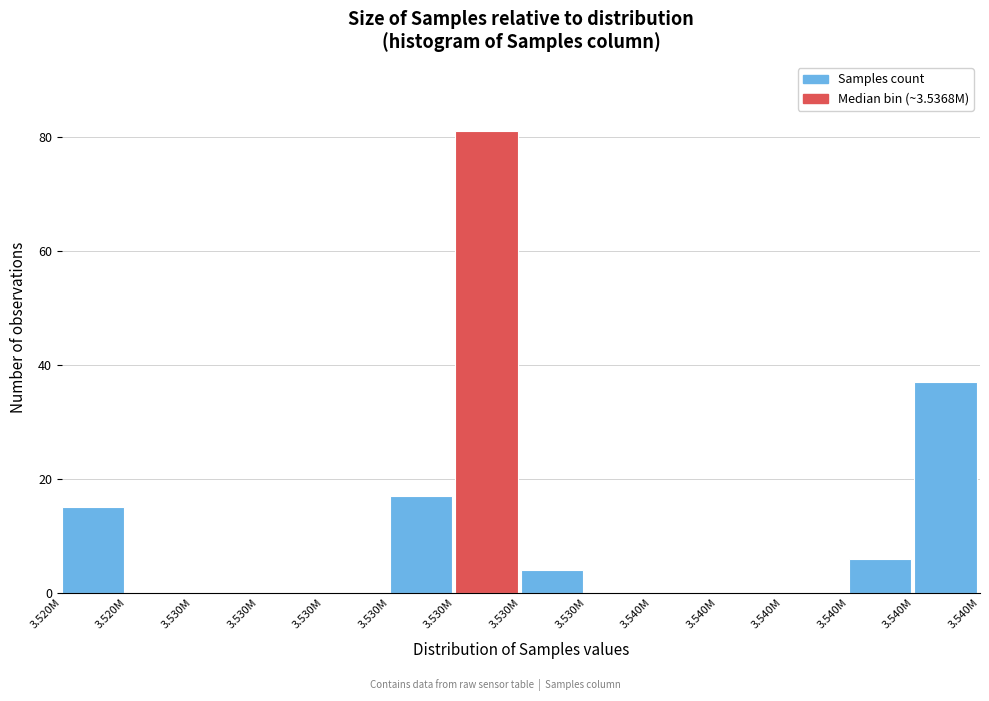

Are the bars horizontal?

No